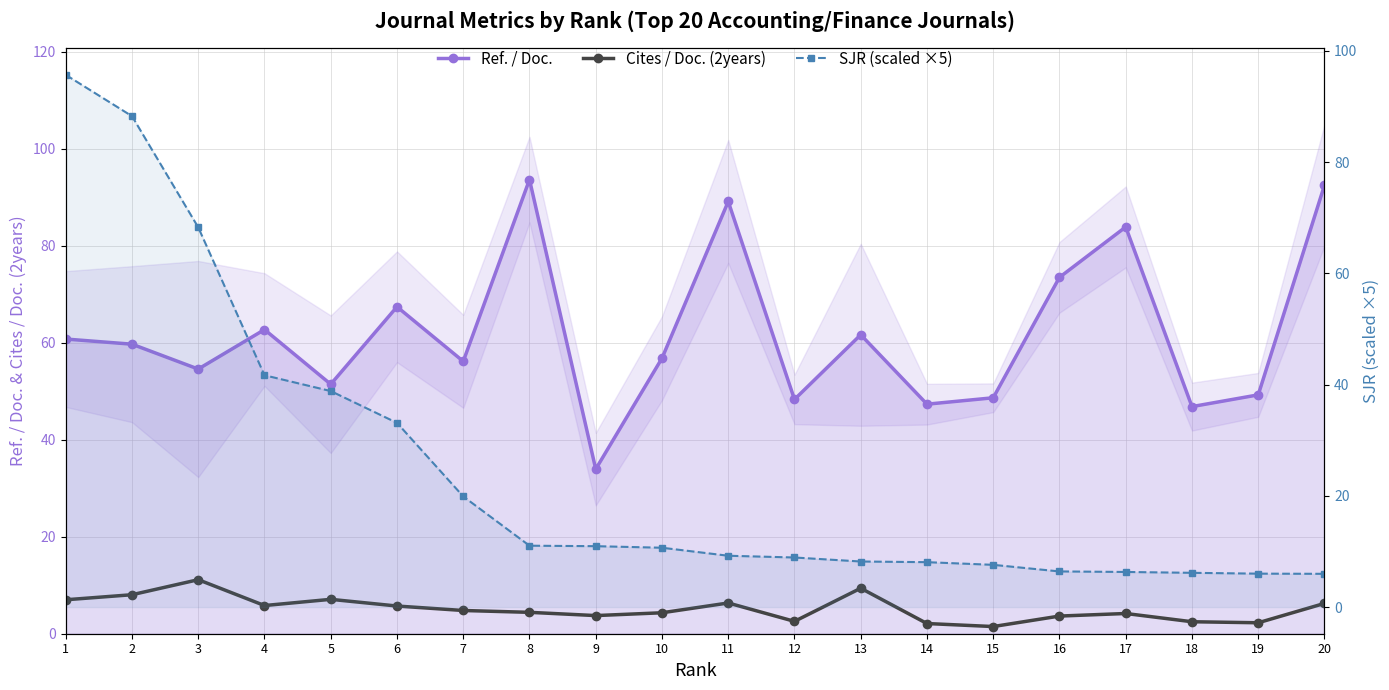

Reading left to right, list all the values displayed in this chart.

Ref. / Doc.: 60.8	59.7	54.6	62.7	51.4	67.4	56.2	93.6	33.9	56.8	89.1	48.3	61.6	47.3	48.6	73.5	83.9	46.8	49.2	92.5
Cites / Doc. (2years): 7.0	8.0	11.1	5.8	7.1	5.7	4.8	4.4	3.7	4.3	6.3	2.5	9.4	2.1	1.5	3.6	4.2	2.5	2.3	6.2
SJR (scaled ×5): 95.7	88.3	68.3	41.7	38.8	33.1	19.9	11.0	11.0	10.7	9.2	8.9	8.2	8.1	7.6	6.4	6.3	6.2	6.0	6.0